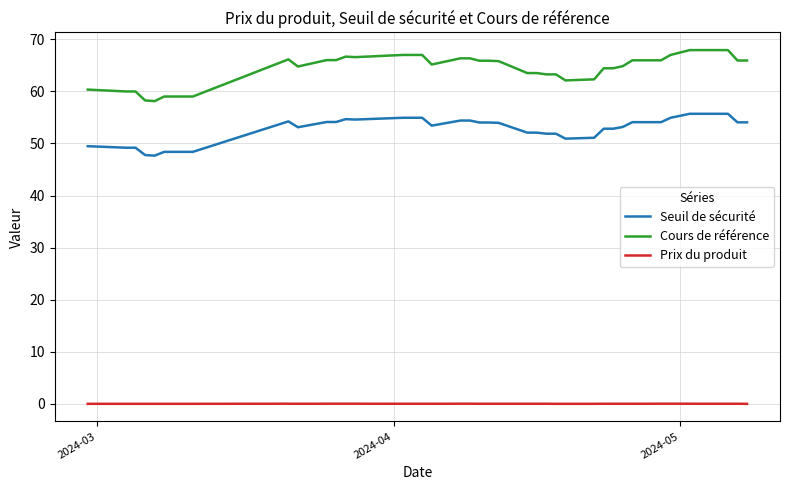

True or false: Seuil de sécurité and Prix du produit cross at least once.

False